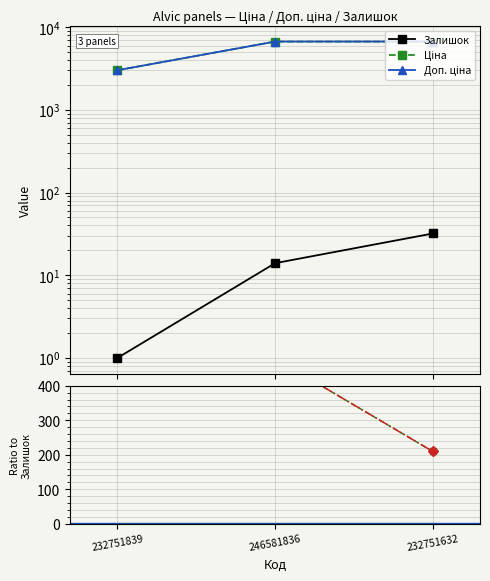

What is the label of the 3rd point from the left?

232751632